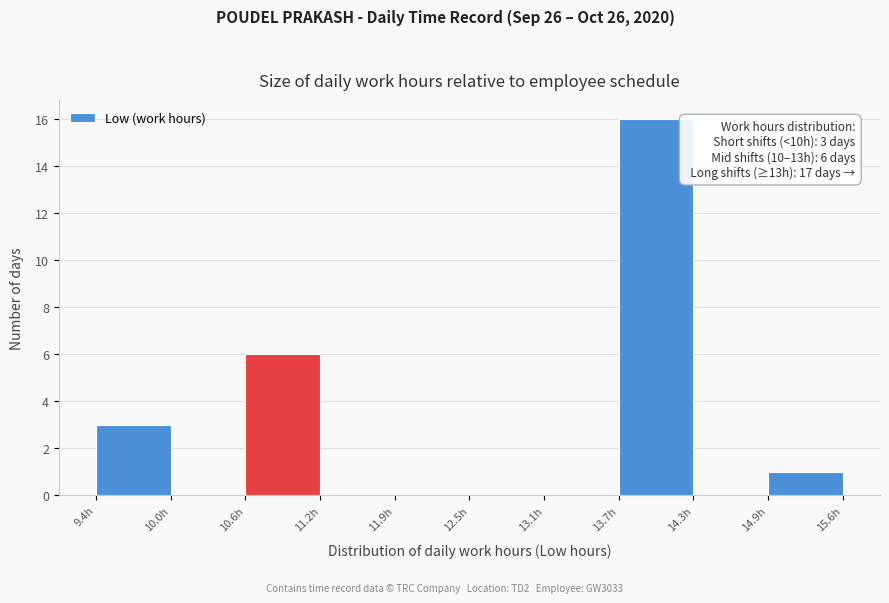

Which range on the x-axis has the tallest bar?

13.7 to 14.3